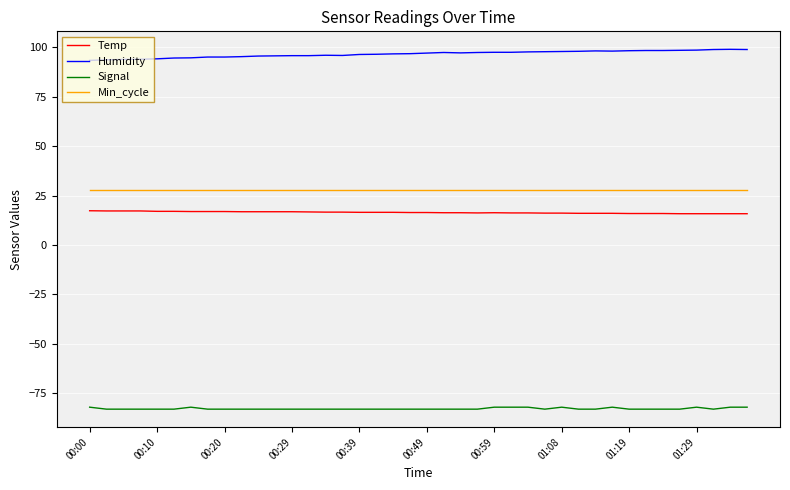

List the series in order of their peak value, lowest first.

Signal, Temp, Min_cycle, Humidity